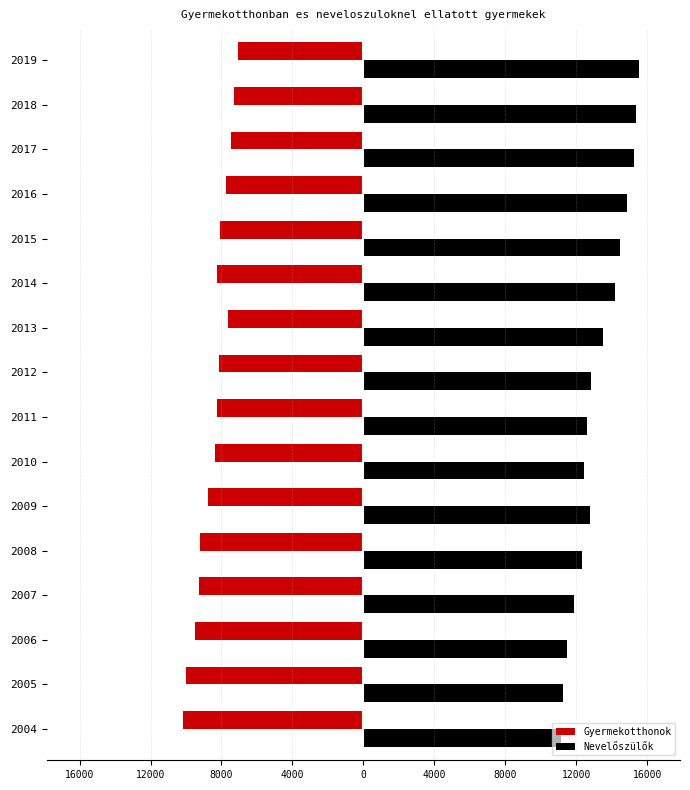

Rank the series by their average value, from highest to lowest.

Nevelőszülők, Gyermekotthonok